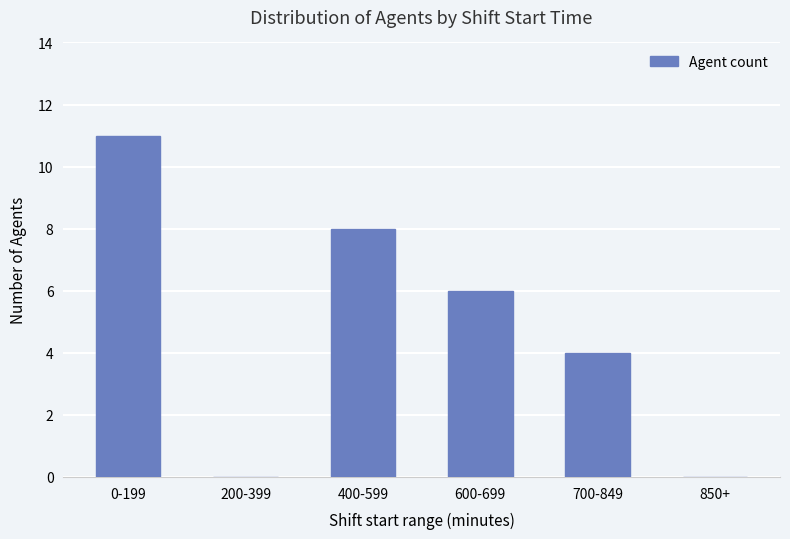

Reading left to right, transcribe all the data shown in this chart.

0-199=11	200-399=0	400-599=8	600-699=6	700-849=4	850+=0